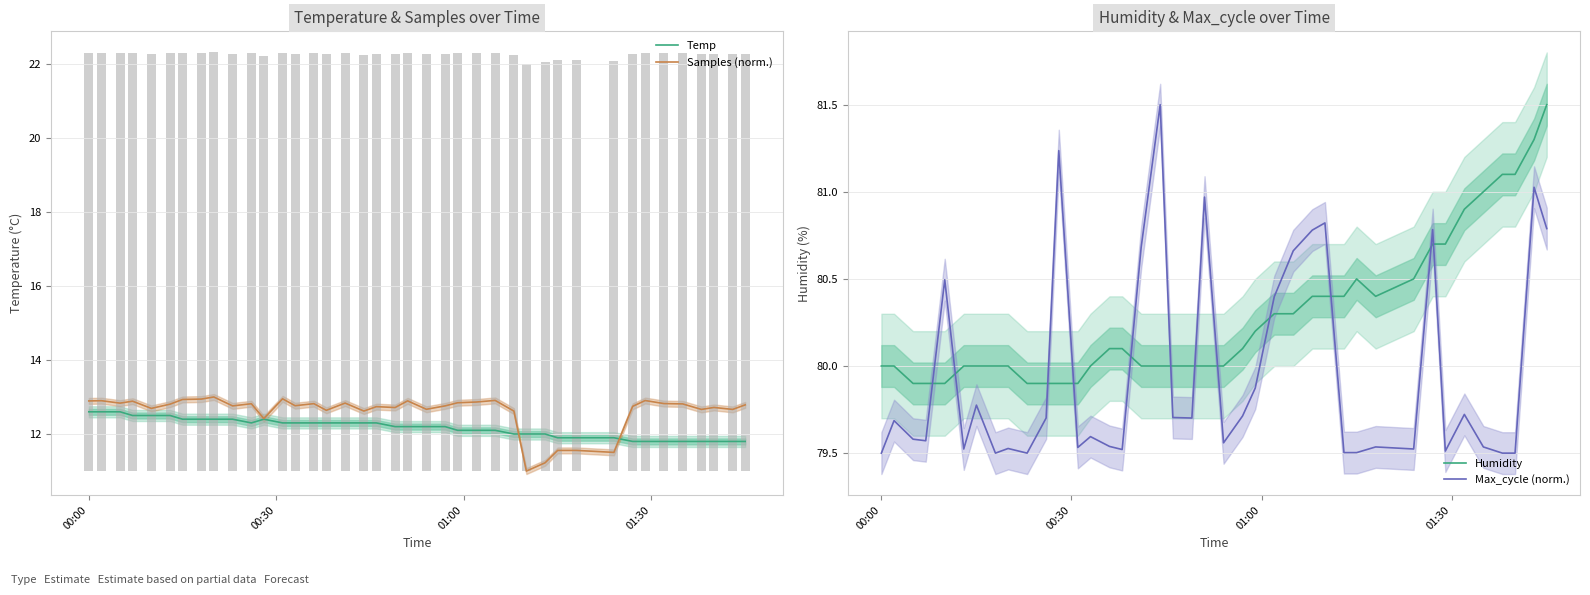

What is the lowest value of the Samples (norm.) series?

11.0